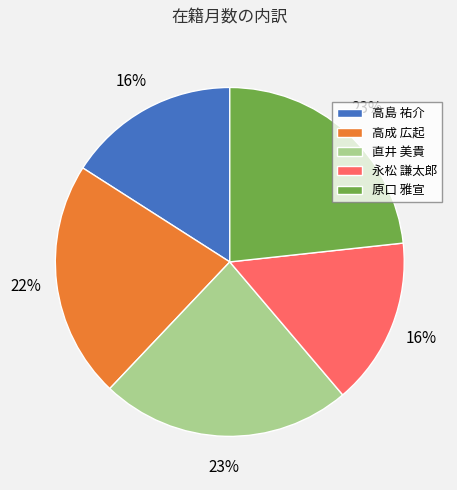

Is it true that 高成 広起 is 22% of the pie?

True